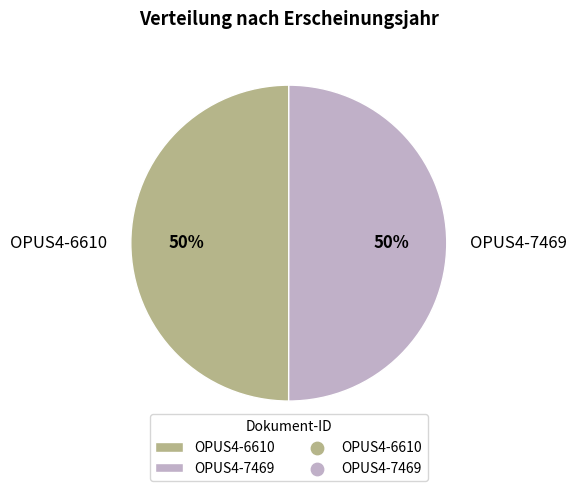

To the nearest percent, what is the combined percentage of OPUS4-6610 and OPUS4-7469?

100%